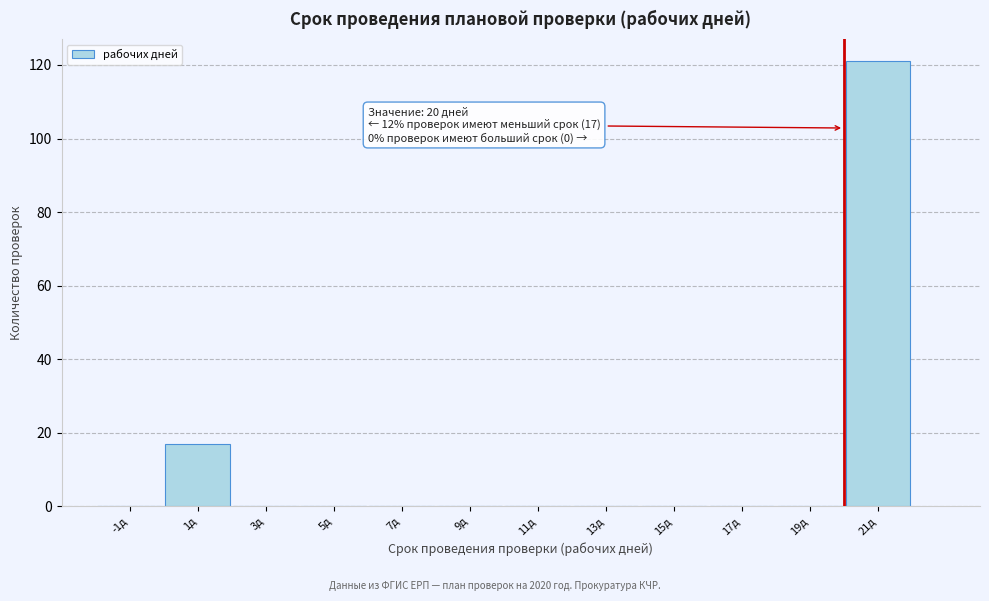

Which range on the x-axis has the tallest bar?

20 to 22